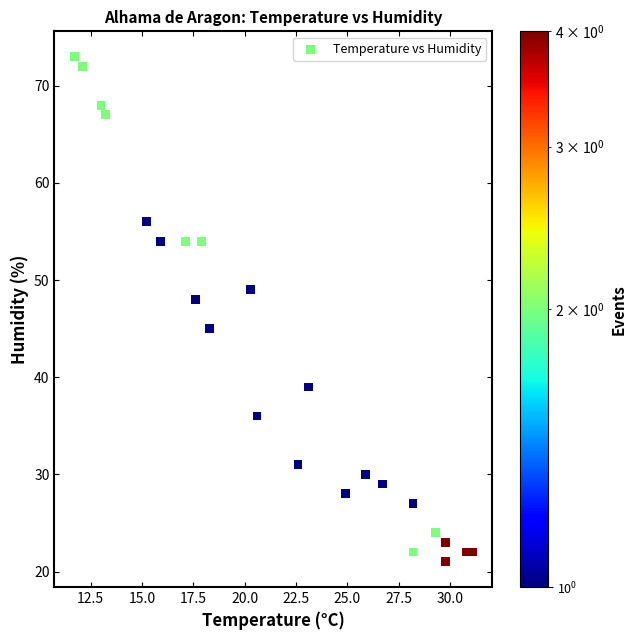

What Y value in the scatter plot is closest to 47?

48